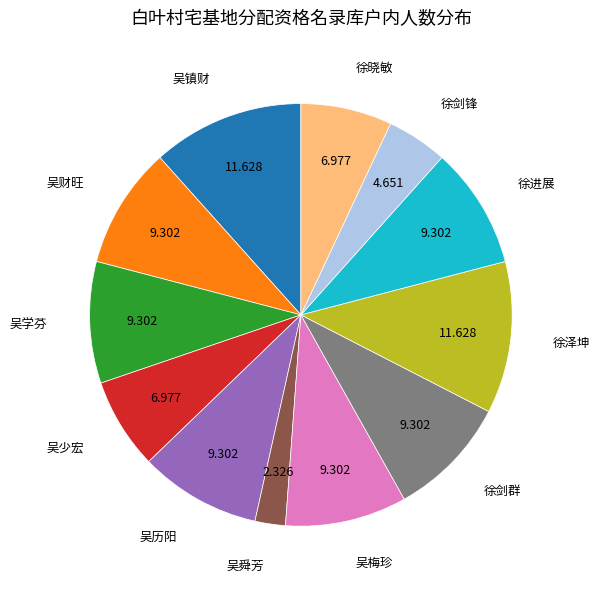

Is there a majority slice in this chart?

No